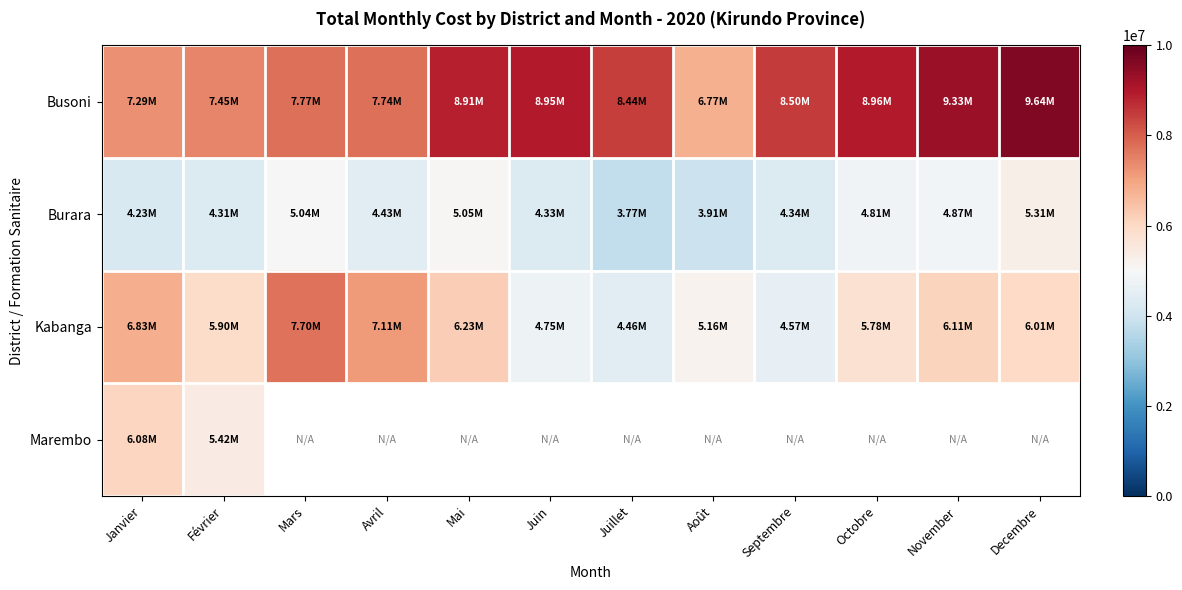

List the series in order of their overall mean, highest first.

Busoni, Kabanga, Marembo, Burara